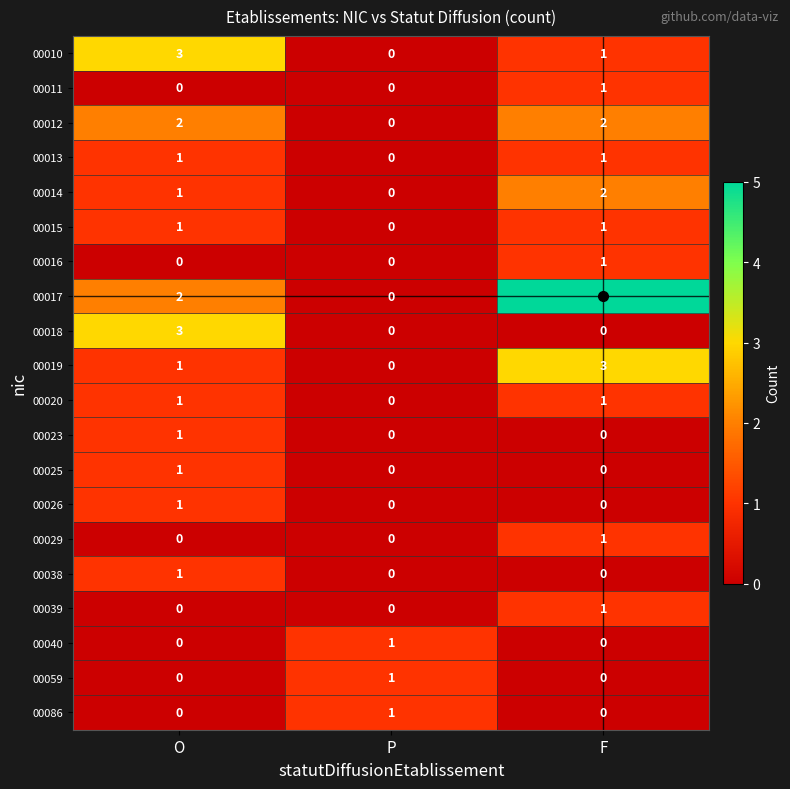

What is the difference between the highest and lowest values at F?

5